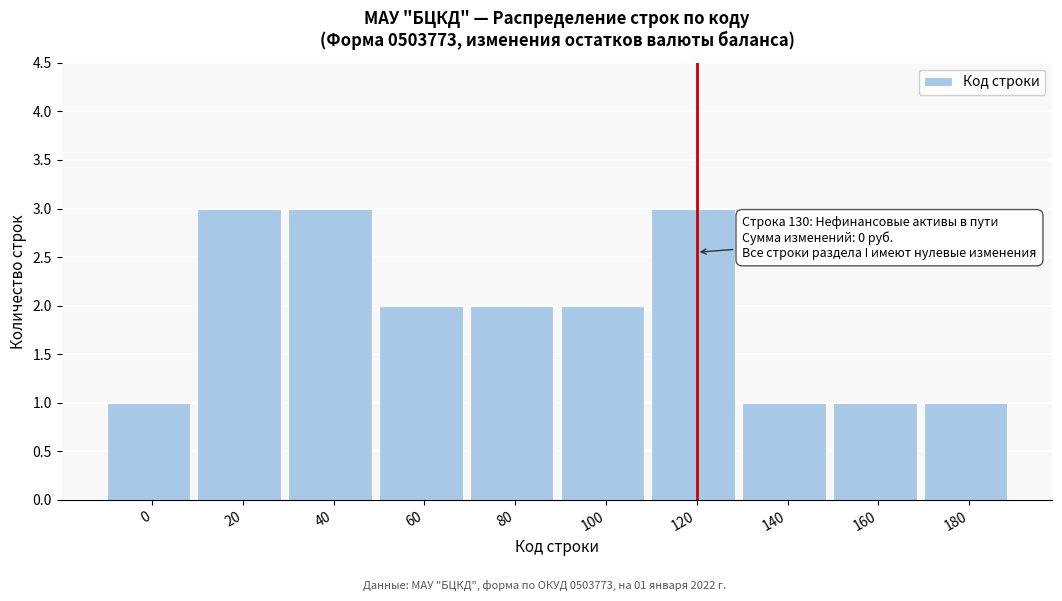

Reading left to right, what are all the values shown in this chart?

0=1	20=3	40=3	60=2	80=2	100=2	120=3	140=1	160=1	180=1